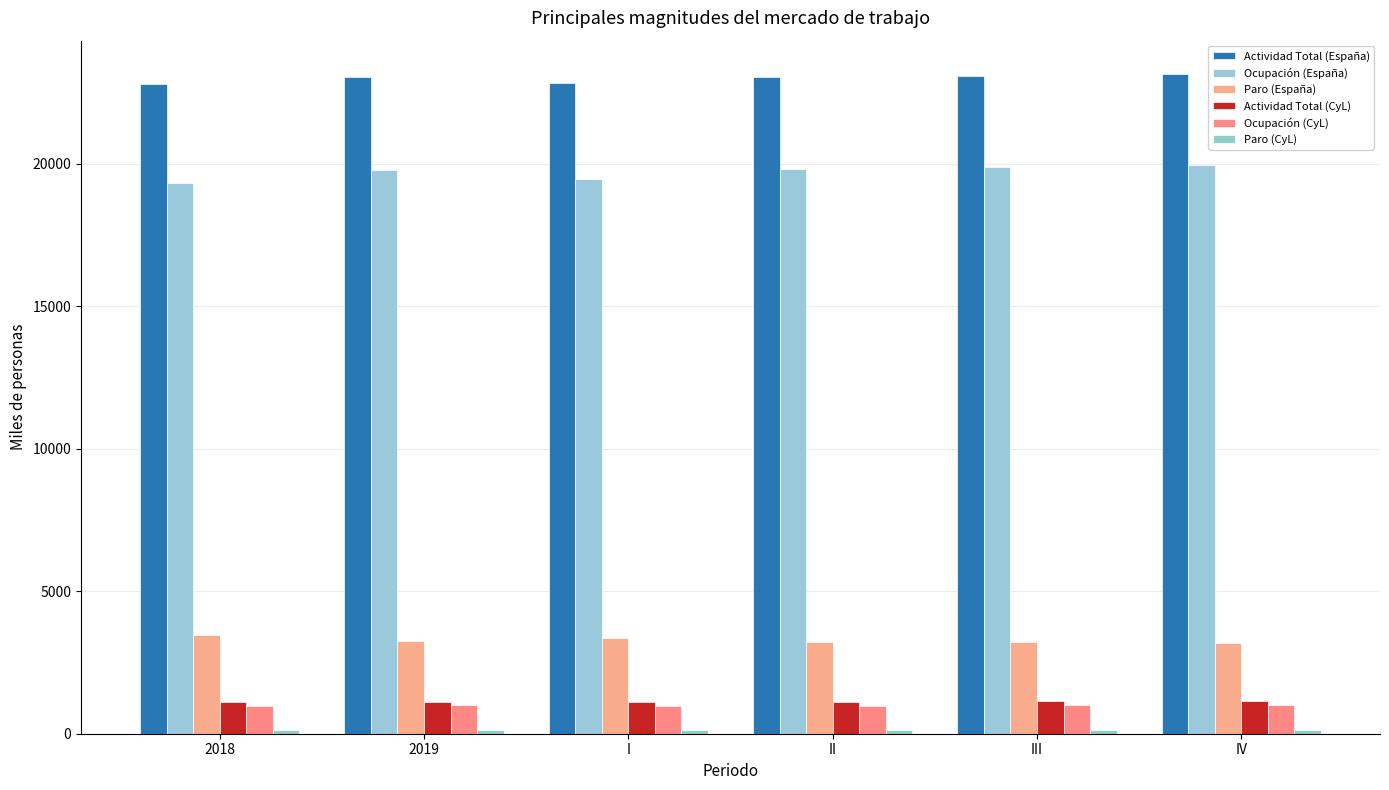

How many data points in Actividad Total (España) are above 23035?

3